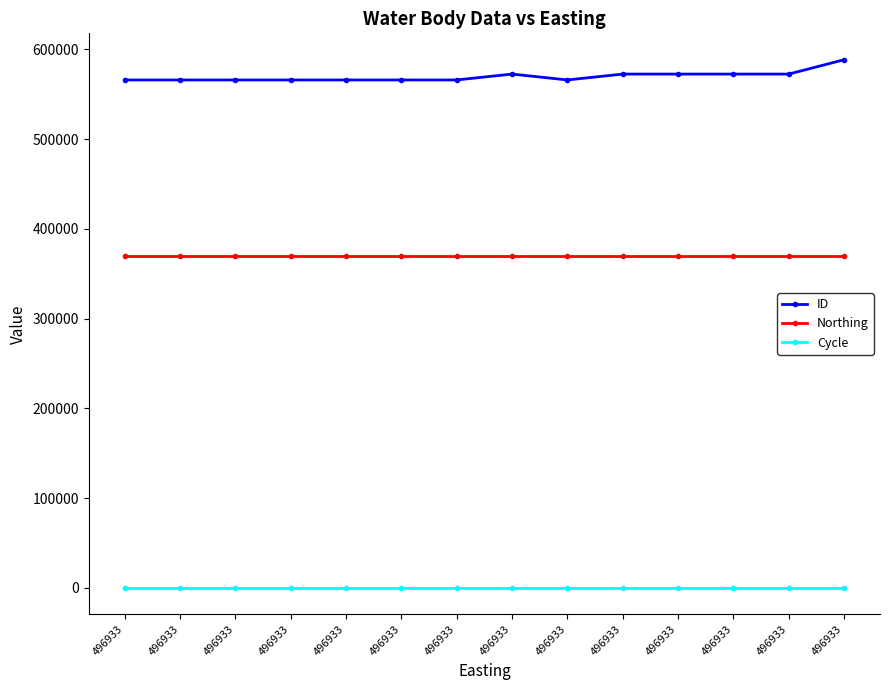

What is the sum of all Cycle values?

42